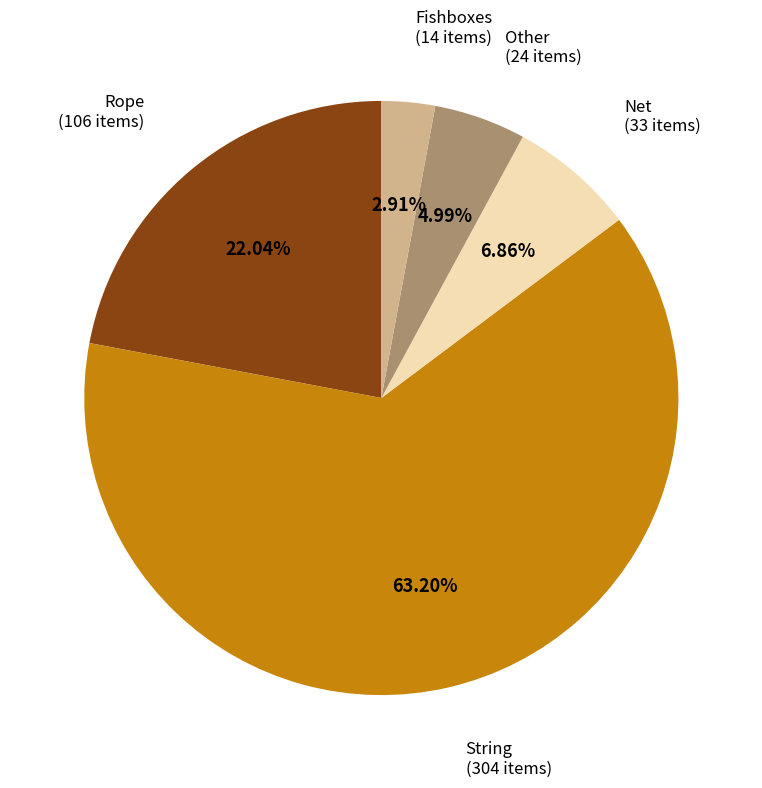

Does any single category account for the majority?

Yes